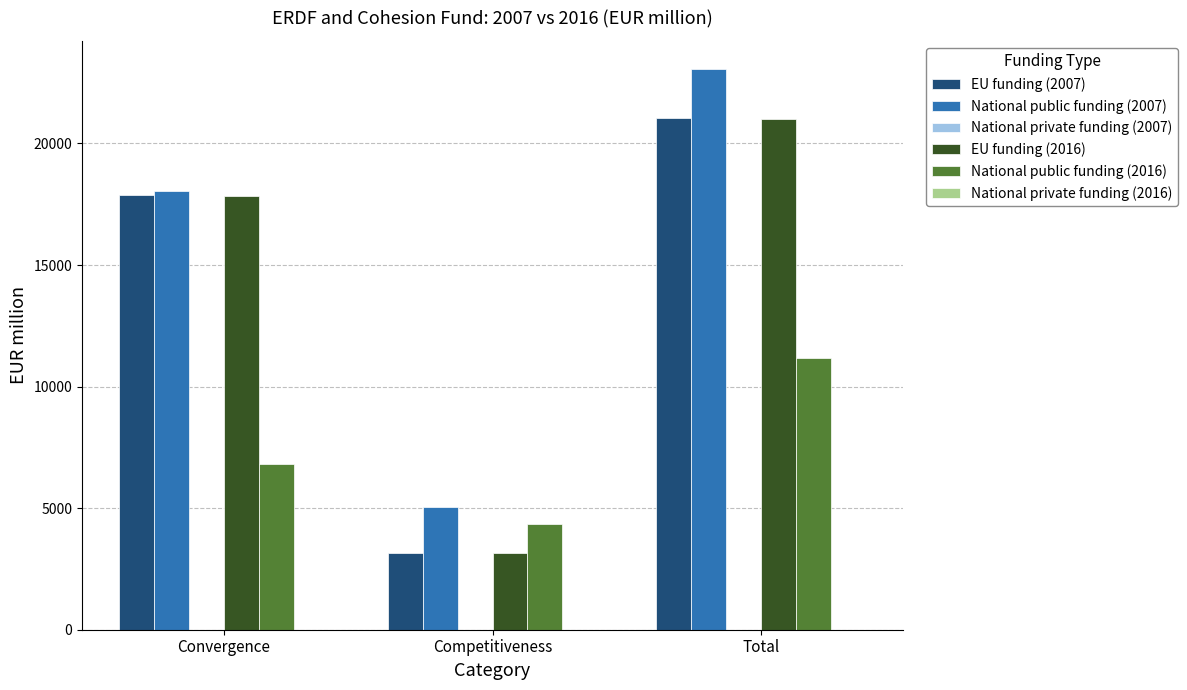

Which series has the widest spread of values?

National public funding (2007)